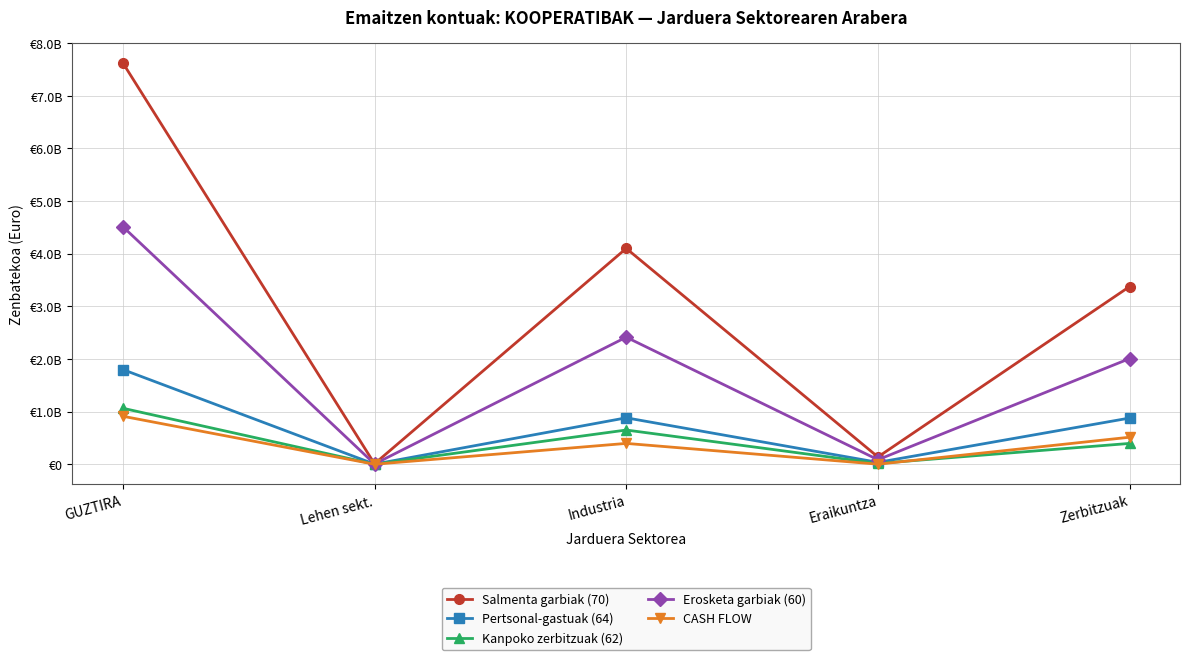

What are all the series names shown in the legend?

Salmenta garbiak (70), Pertsonal-gastuak (64), Kanpoko zerbitzuak (62), Erosketa garbiak (60), CASH FLOW